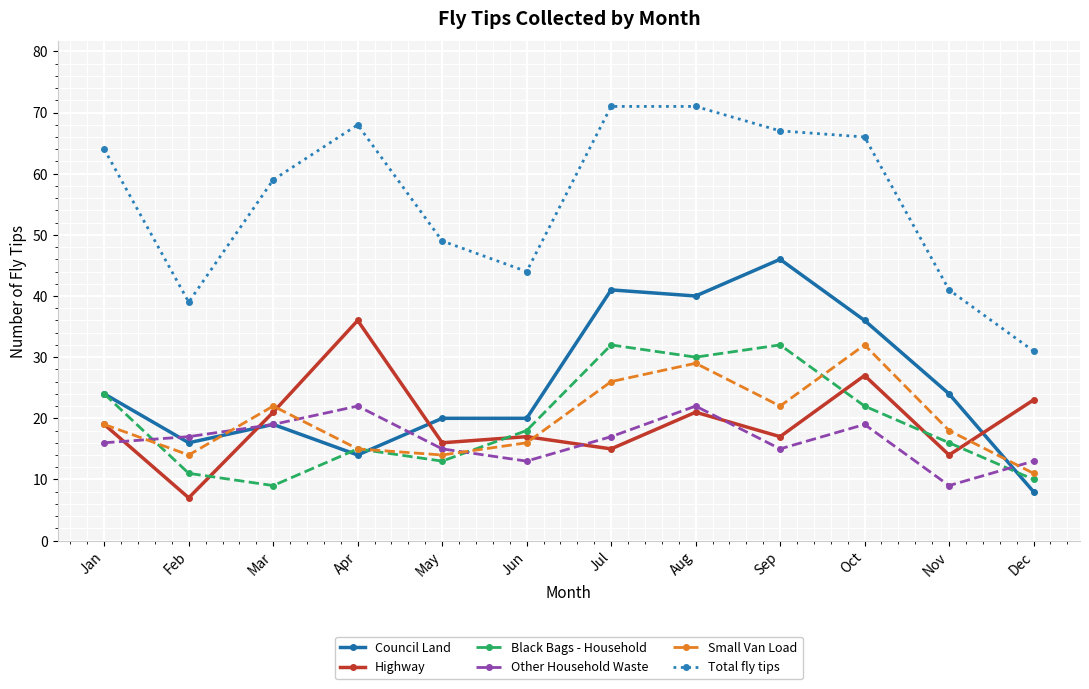

At which category is the sum across all series the highest?

Aug